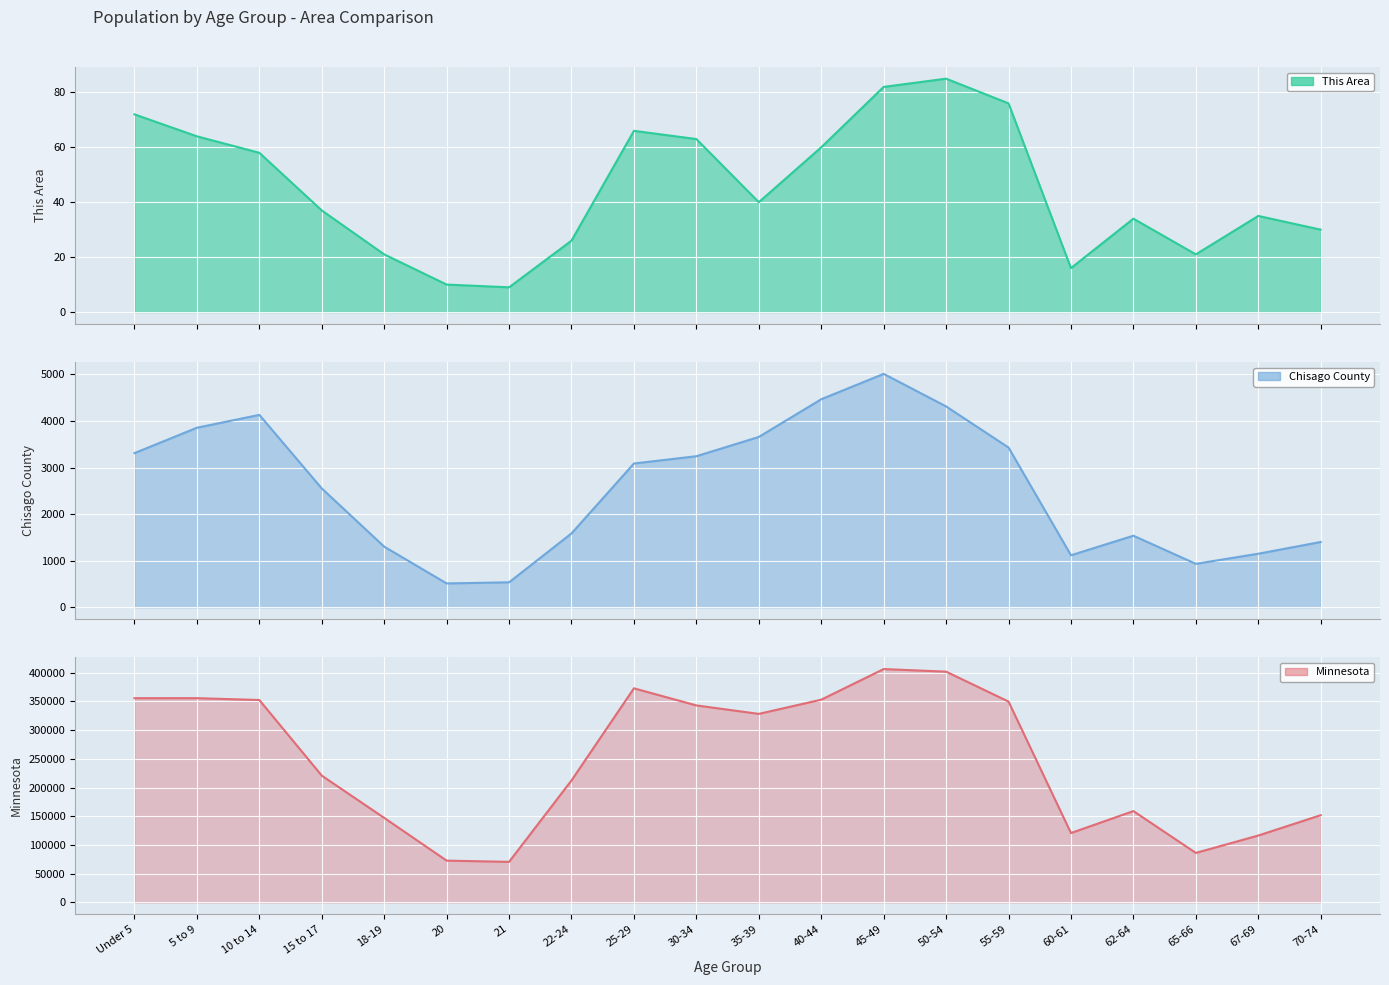

Reading left to right, transcribe all the data shown in this chart.

This Area: 72	64	58	37	21	10	9	26	66	63	40	60	82	85	76	16	34	21	35	30
Chisago County: 3310	3855	4131	2551	1301	511	535	1585	3087	3243	3657	4467	5012	4313	3430	1116	1536	932	1149	1401
Minnesota: 355504	355536	352342	220681	147148	72732	70594	212325	372686	342900	328190	352904	406203	401695	349589	120761	159014	86158	116412	151857